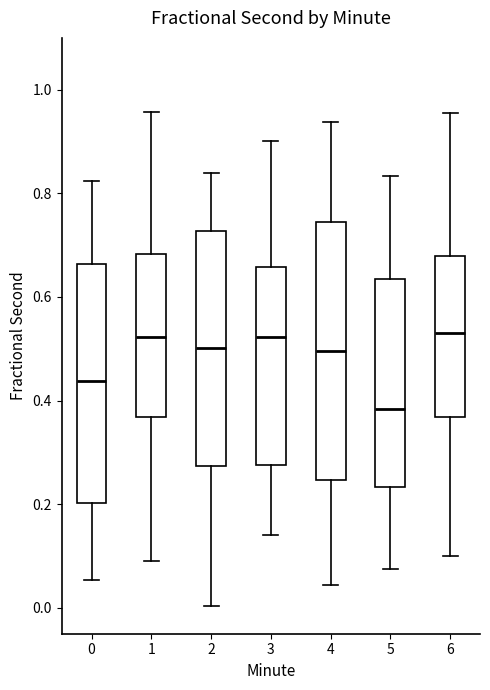

Reading left to right, transcribe this box plot: for each box, give where its median line is, the range the box spans, and where its two whiskers end, as read against the y-axis. The values are not printed on the chart, so give them approximately, as read against the axis.

0: median 0.44, box 0.20 to 0.66, whiskers 0.06 to 0.82
1: median 0.52, box 0.36 to 0.68, whiskers 0.08 to 0.96
2: median 0.50, box 0.28 to 0.72, whiskers 0.00 to 0.84
3: median 0.52, box 0.28 to 0.66, whiskers 0.14 to 0.90
4: median 0.50, box 0.24 to 0.74, whiskers 0.04 to 0.94
5: median 0.38, box 0.24 to 0.64, whiskers 0.08 to 0.84
6: median 0.54, box 0.36 to 0.68, whiskers 0.10 to 0.96